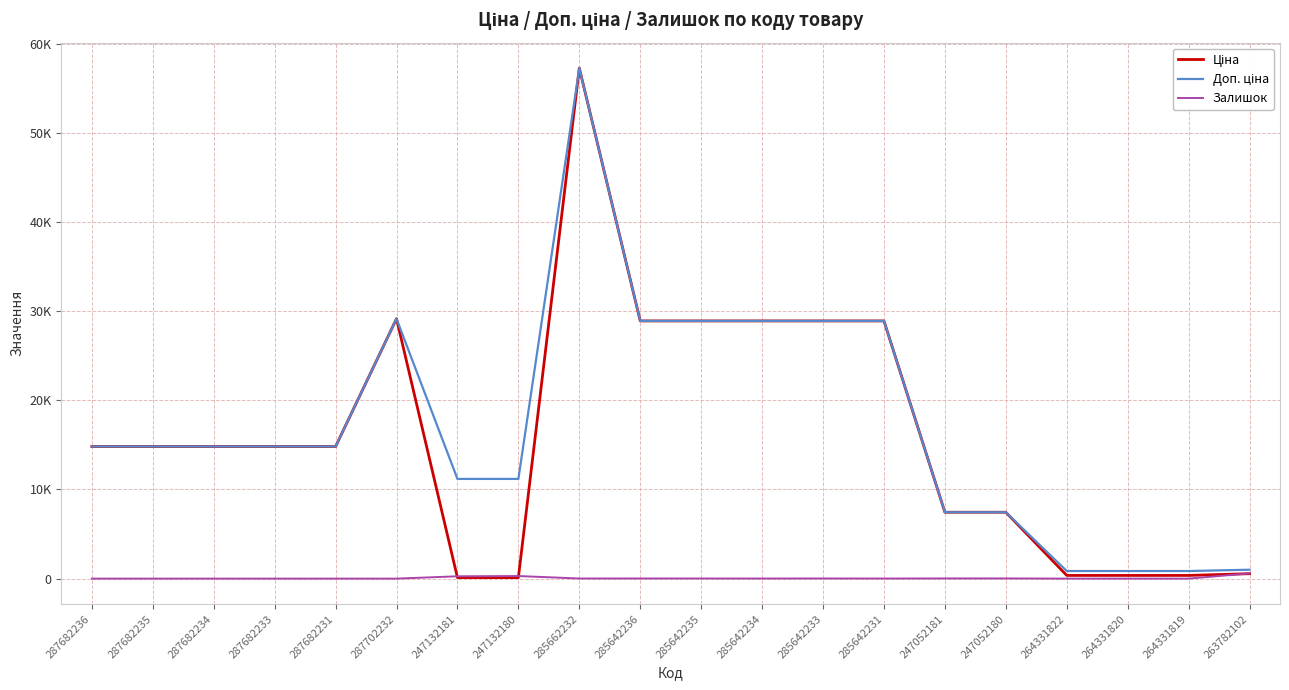

True or false: Залишок has more than 0 interior local peaks.

True